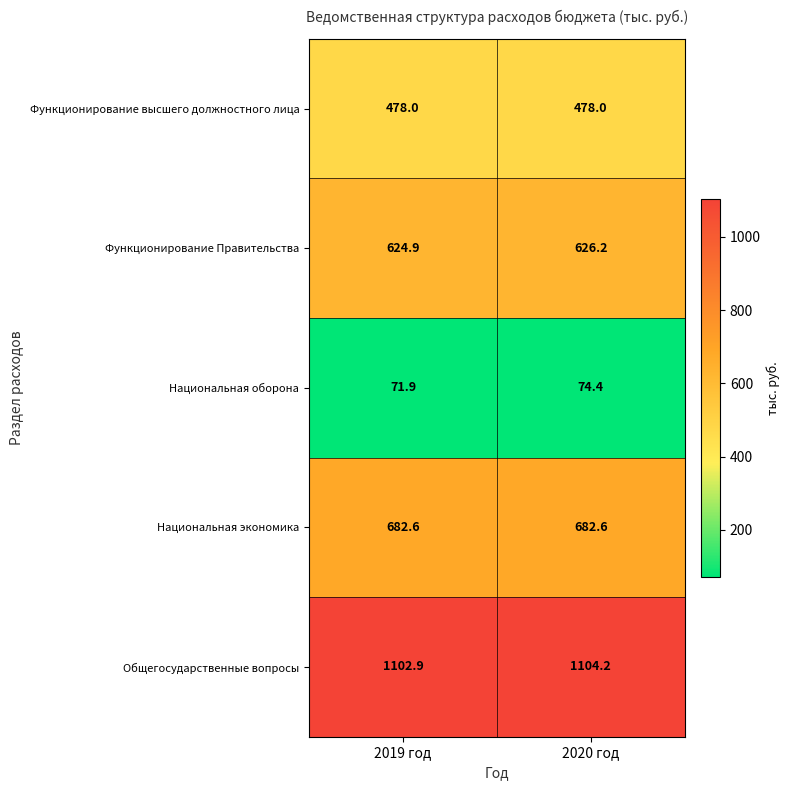

Rank the series at 2019 год from highest to lowest value.

Общегосударственные вопросы, Национальная экономика, Функционирование Правительства, Функционирование высшего должностного лица, Национальная оборона